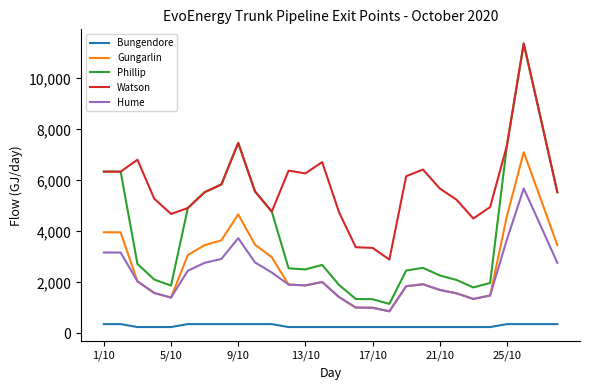

What is the difference between the second highest and second lowest values in the Phillip series?

7123